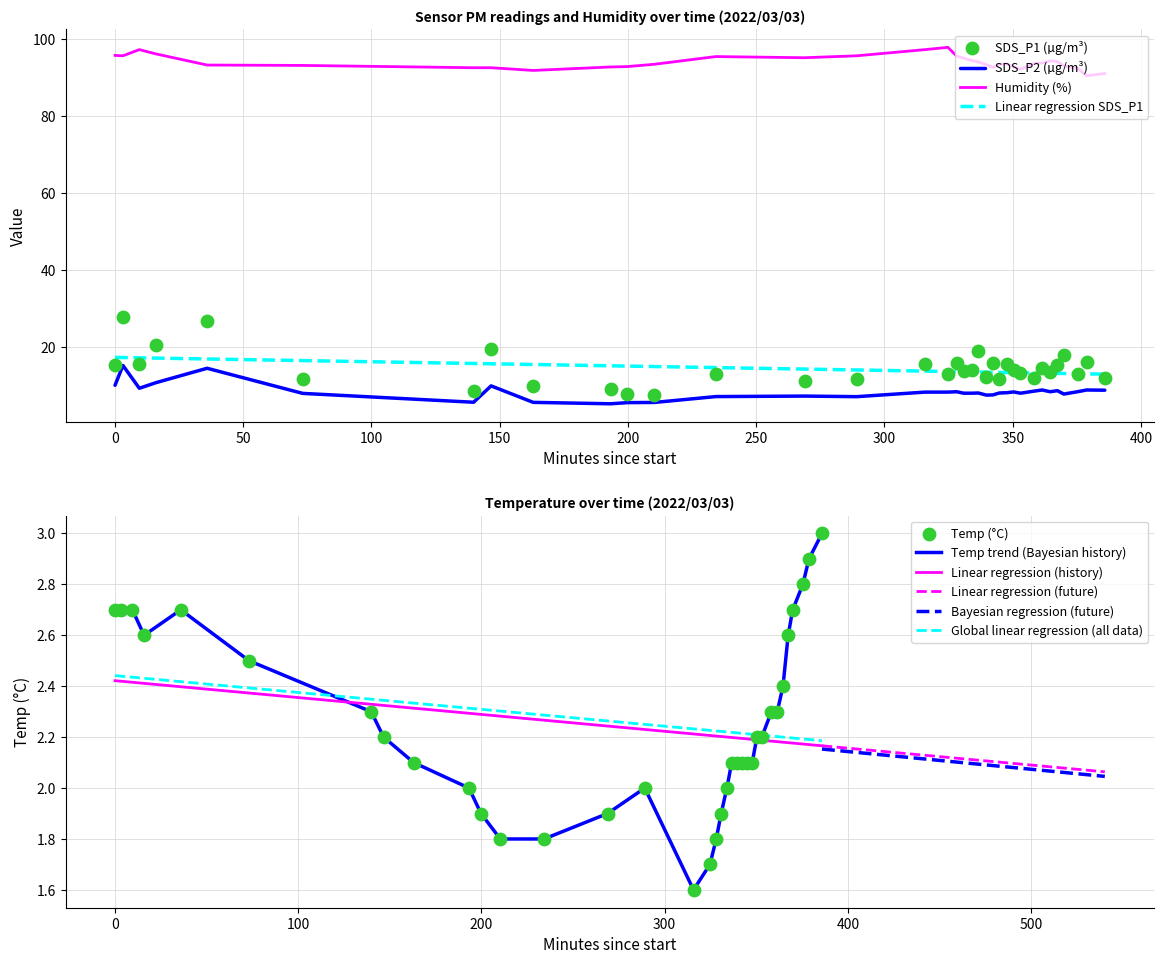

Which series has the largest total across all categories?

Humidity